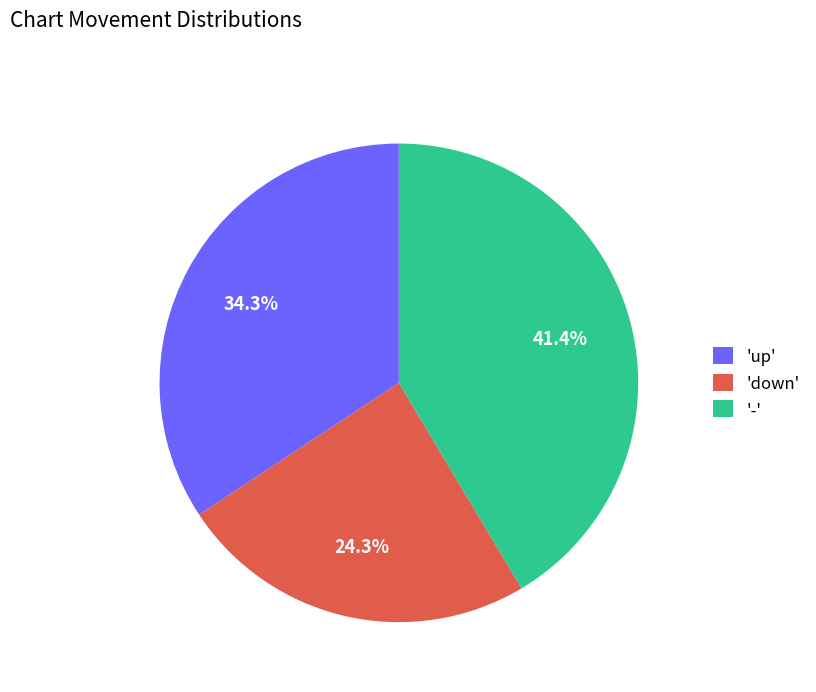

To the nearest percent, what is the difference between the largest and smallest slice percentages?

17%